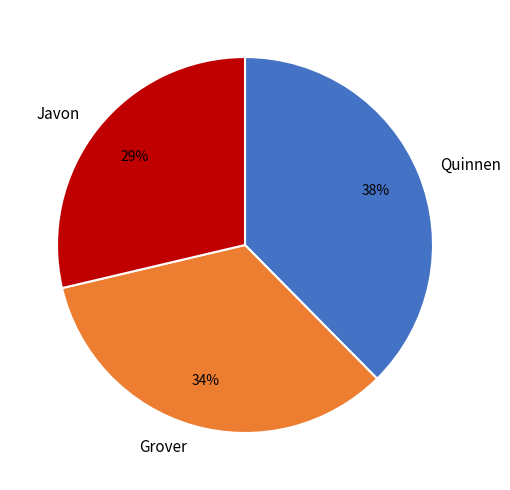

What is the smallest slice in the pie chart?

Javon